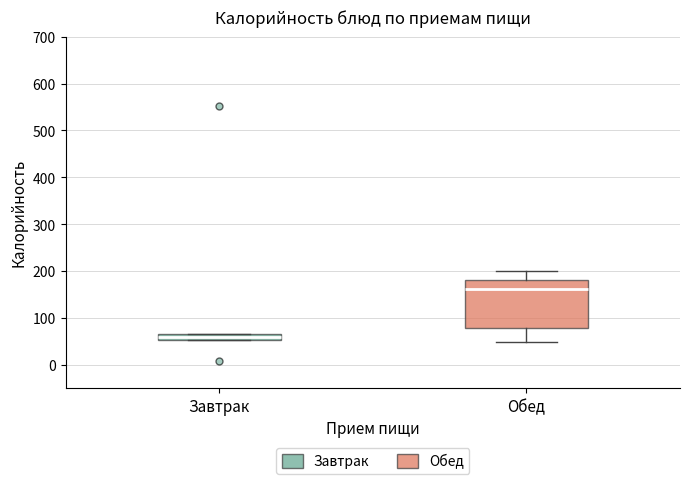

Which box is the tallest, from its lower edge to its upper edge?

Обед